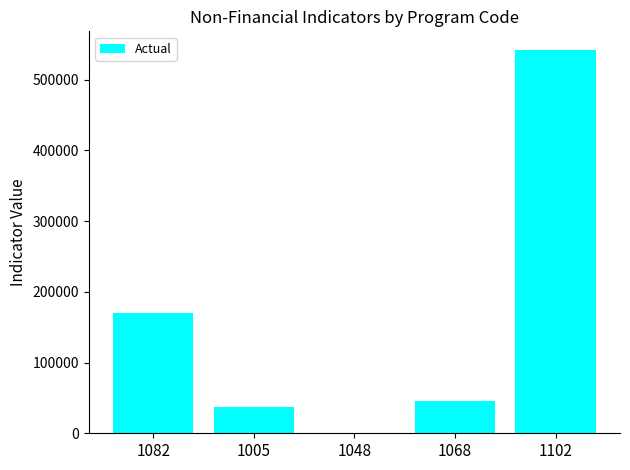

Reading left to right, list all the values displayed in this chart.

1082=170000	1005=37571	1048=93	1068=45261	1102=541113